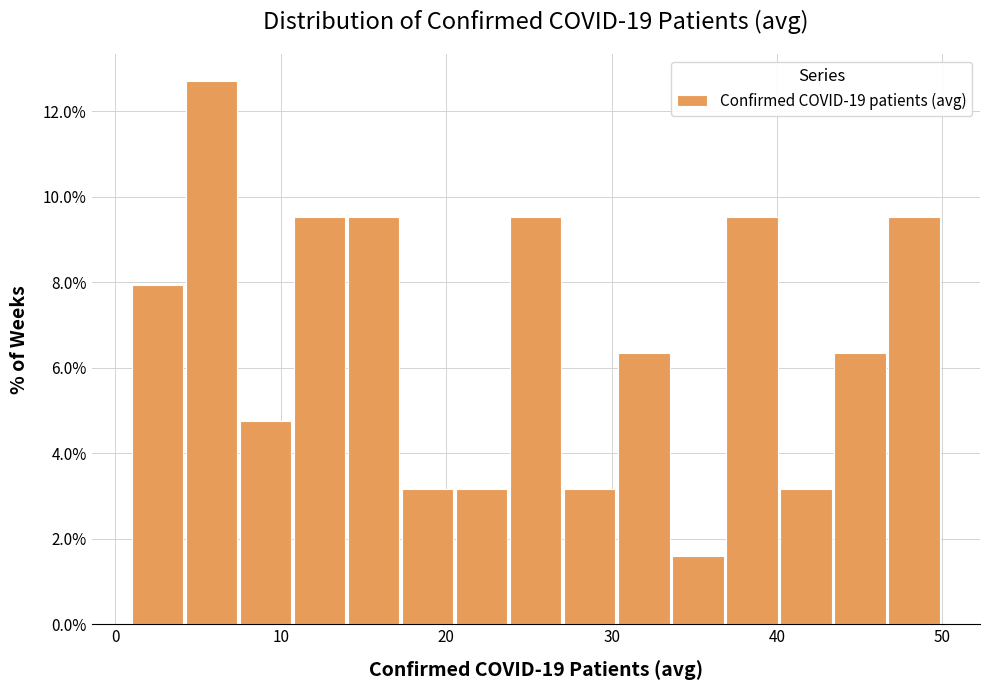

Around what value on the x-axis is the tallest bar? Give the approximate position of its centre, as read against the axis.

6